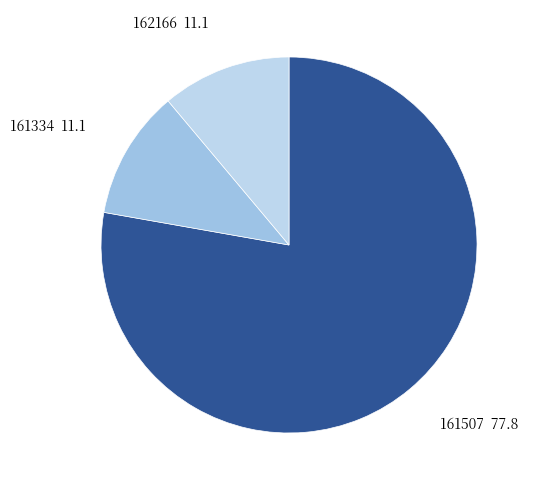

How many segments does this pie chart have?

3